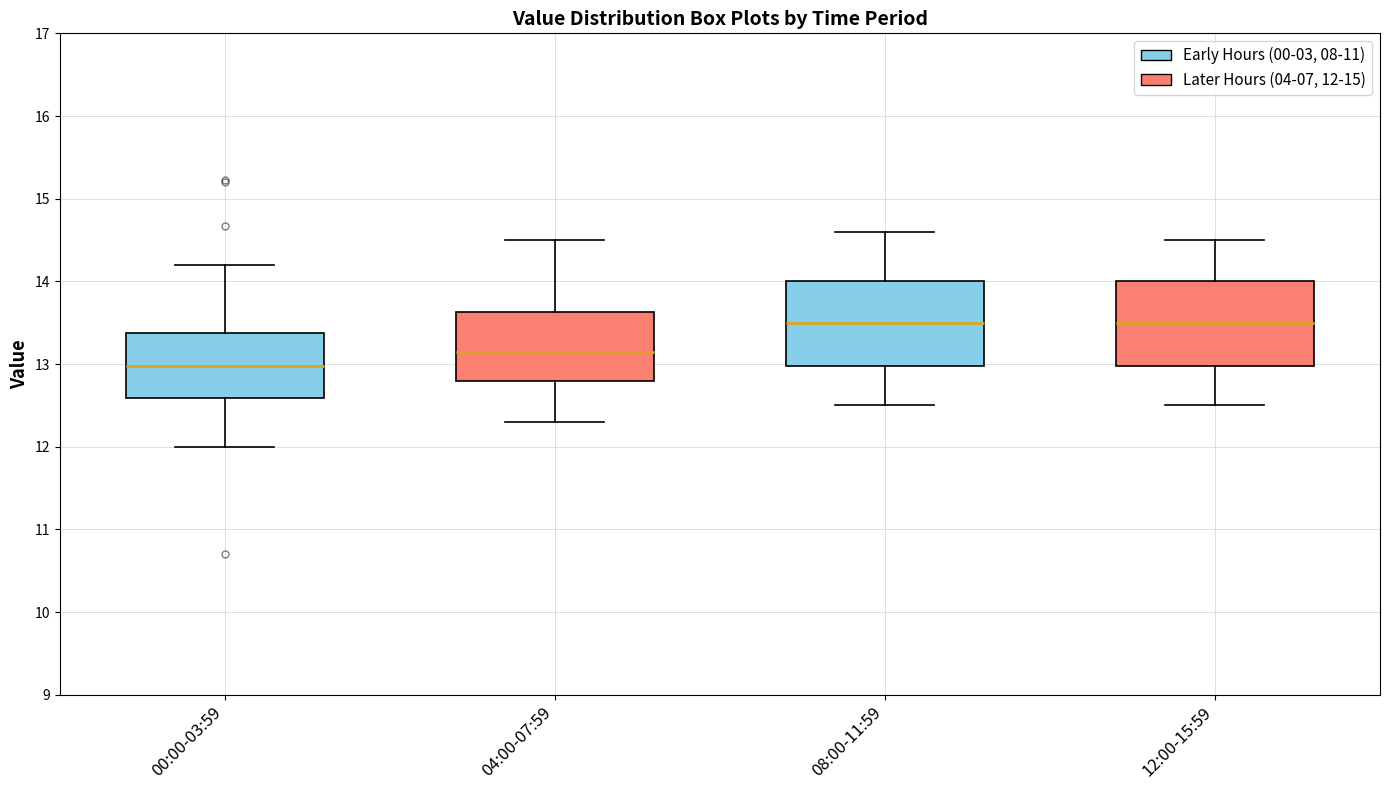

Reading left to right, read every box against the y-axis: the position of its median line, the range the box covers, and the ends of its whiskers. The values are not printed on the chart, so give them approximately, as read against the axis.

00:00-03:59: median 13.0, box 12.6 to 13.4, whiskers 12.0 to 14.2
04:00-07:59: median 13.2, box 12.8 to 13.6, whiskers 12.3 to 14.5
08:00-11:59: median 13.5, box 13.0 to 14.0, whiskers 12.5 to 14.6
12:00-15:59: median 13.5, box 13.0 to 14.0, whiskers 12.5 to 14.5